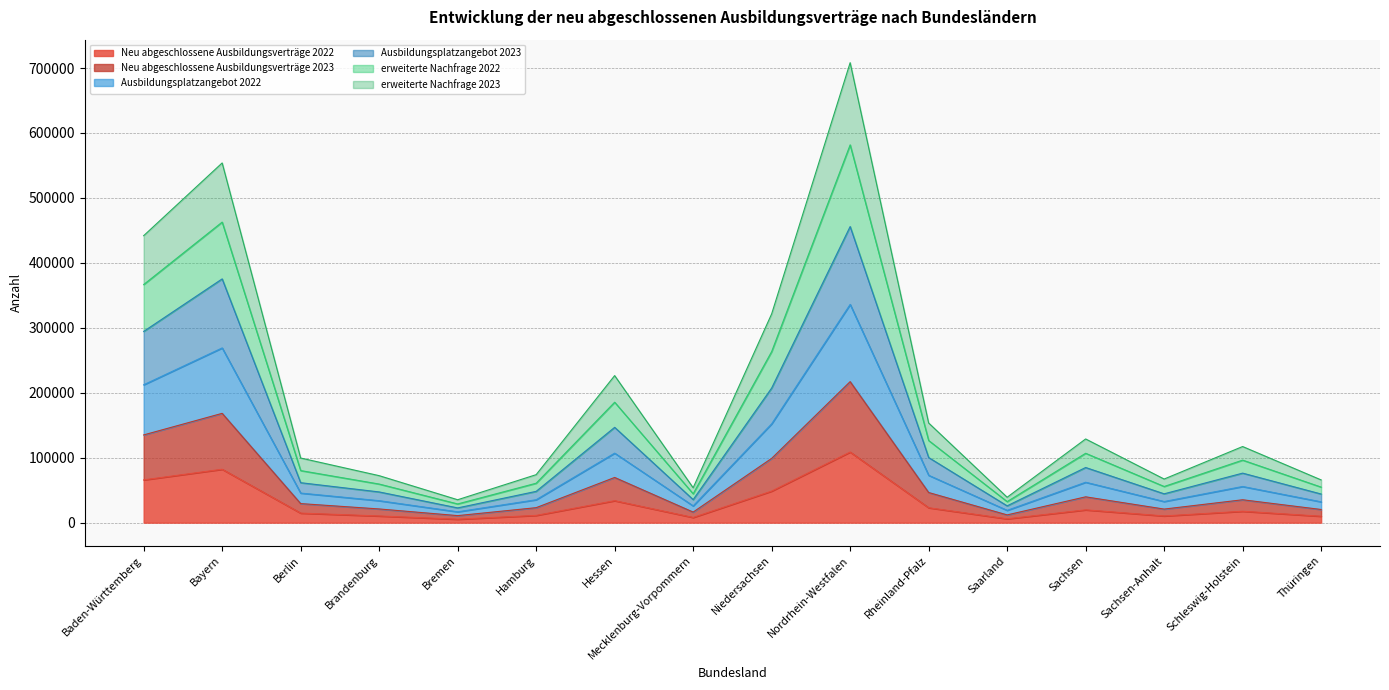

True or false: Ausbildungsplatzangebot 2022 has more than 1 interior local peaks.

True